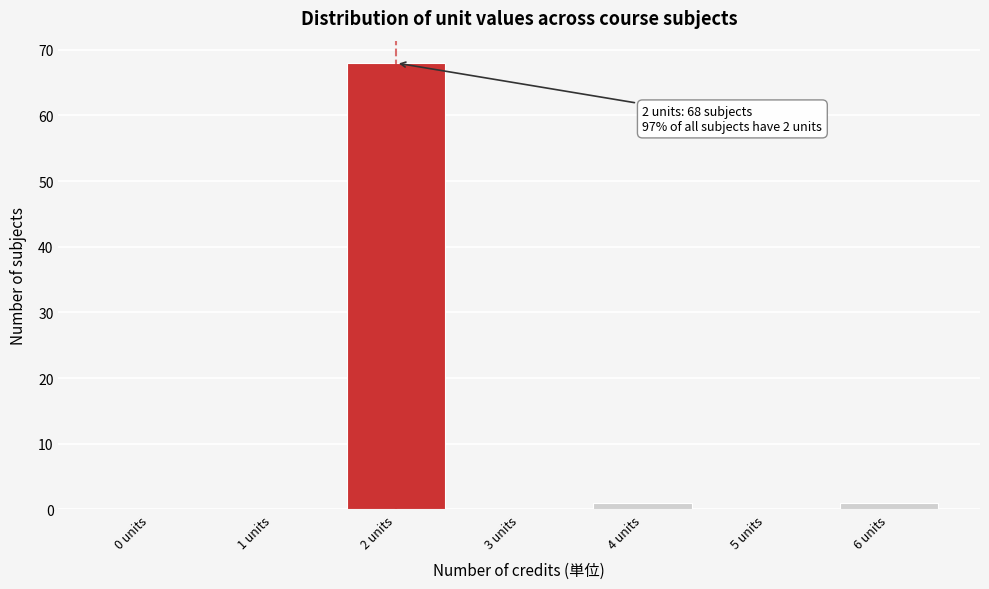

Reading left to right, transcribe all the data shown in this chart.

0 units=0	1 units=0	2 units=68	3 units=0	4 units=1	5 units=0	6 units=1